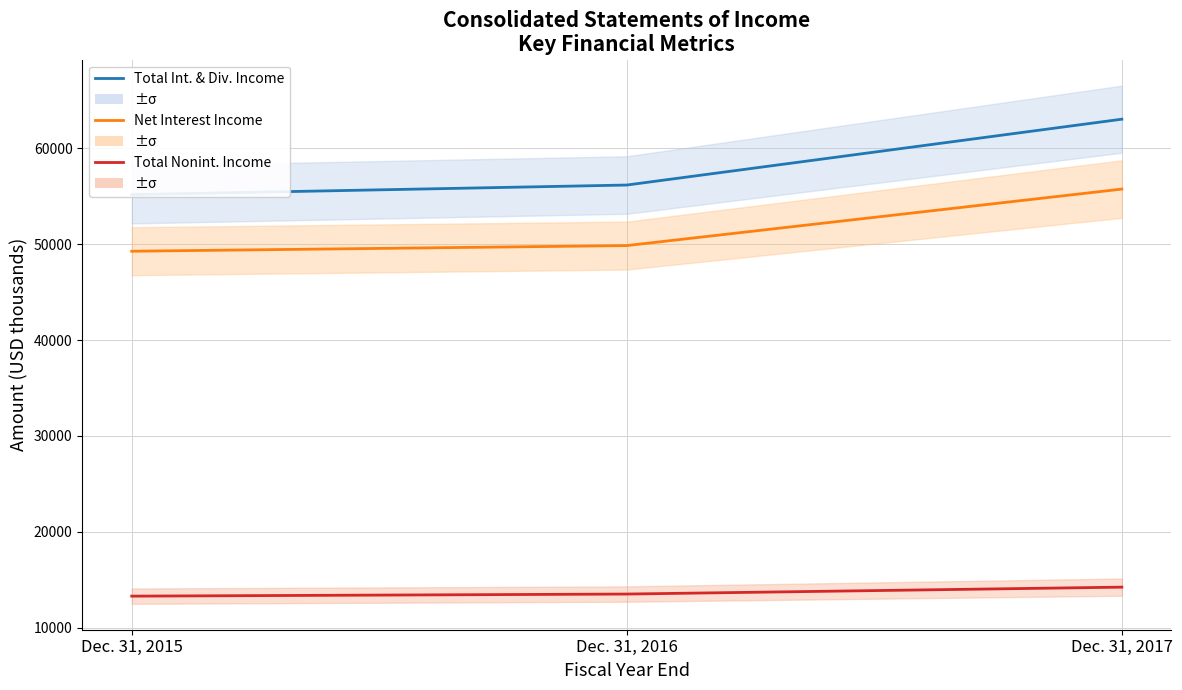

What is the difference between the maximum and minimum values in the Net Interest Income series?

6482